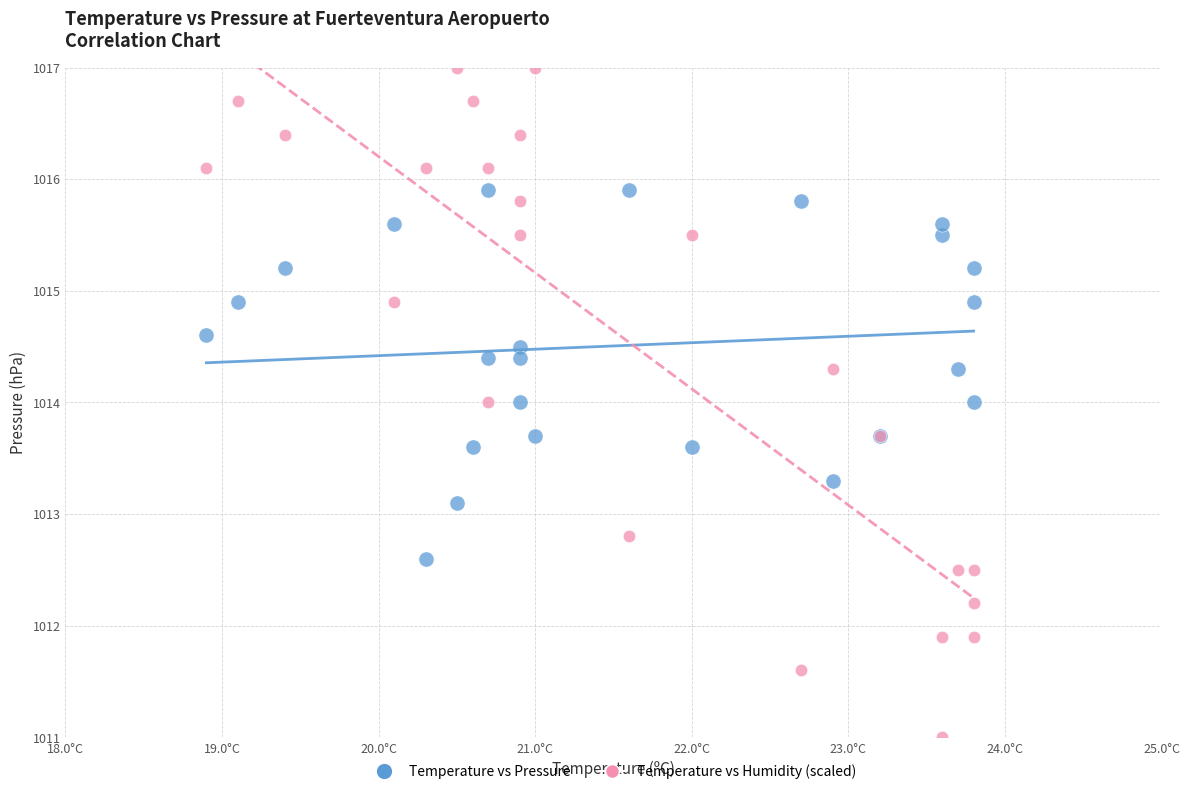

Which series reaches the minimum Y coordinate?

Temperature vs Humidity (scaled)